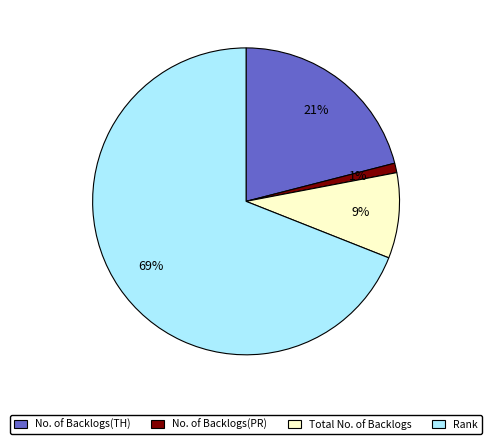

How many slices are in this pie chart?

4